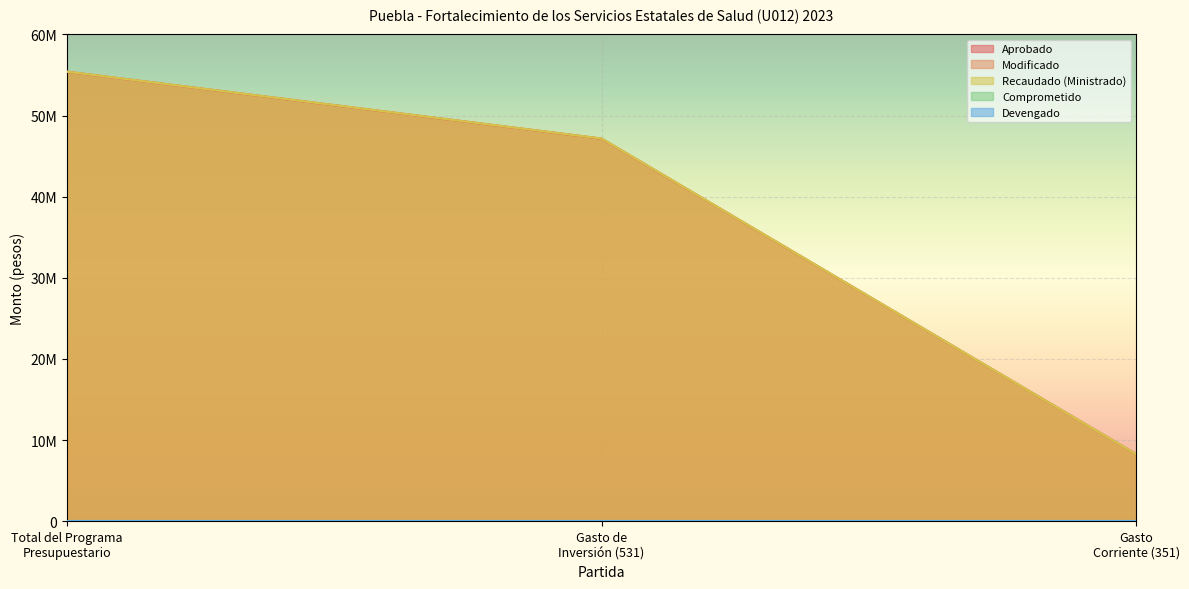

Does the chart display data point markers on the line(s)?

No